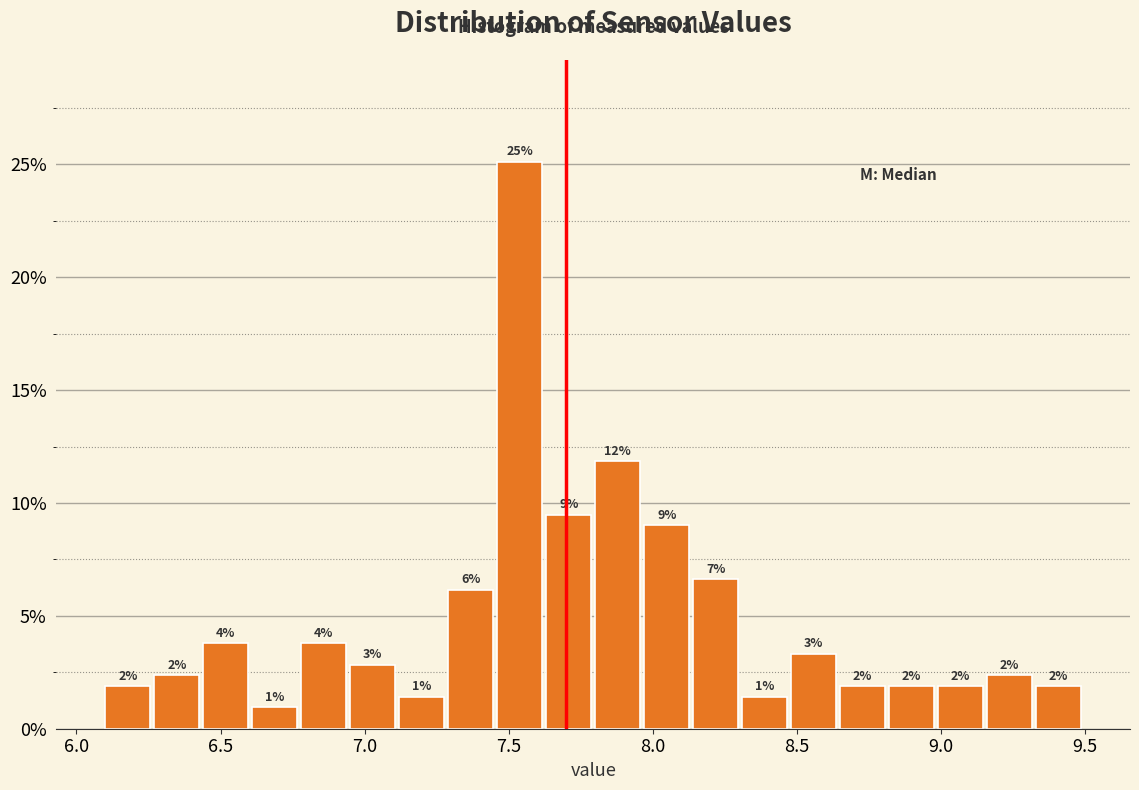

Around what value on the x-axis is the tallest bar? Give the approximate position of its centre, as read against the axis.

7.55